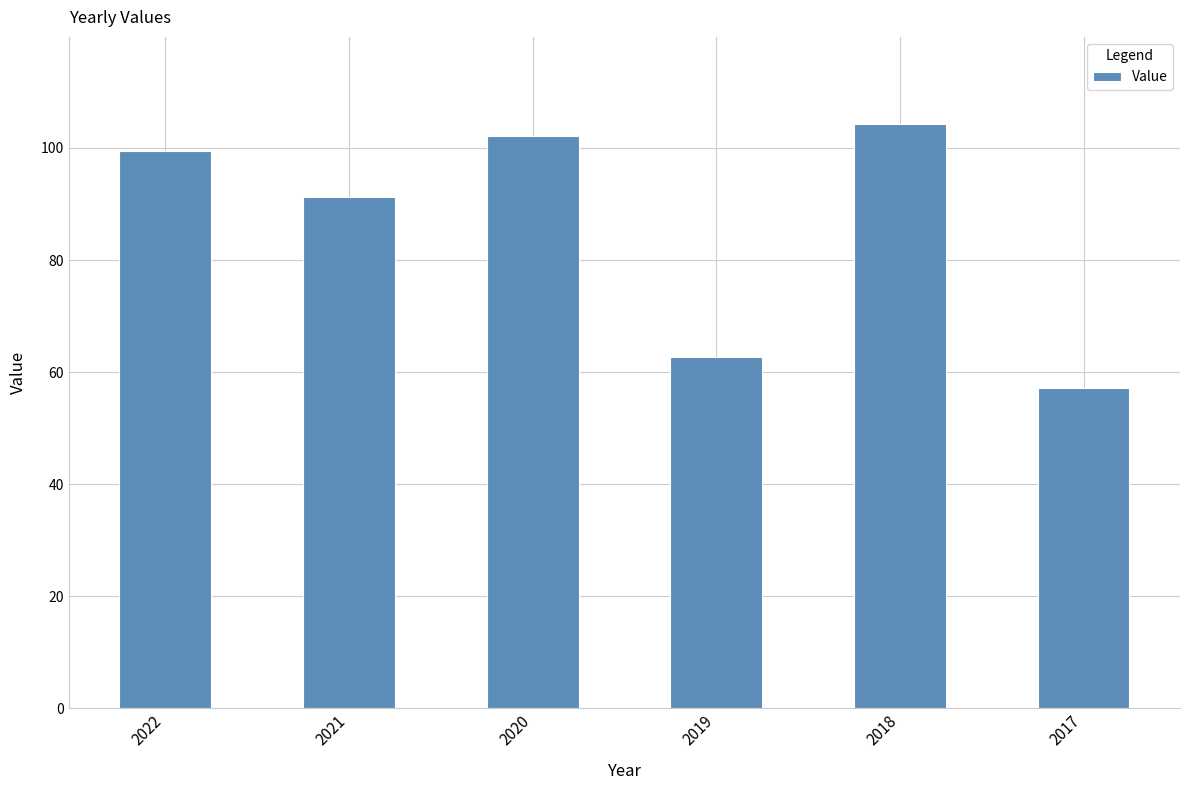

At which label does the data first exceed 99?

2022